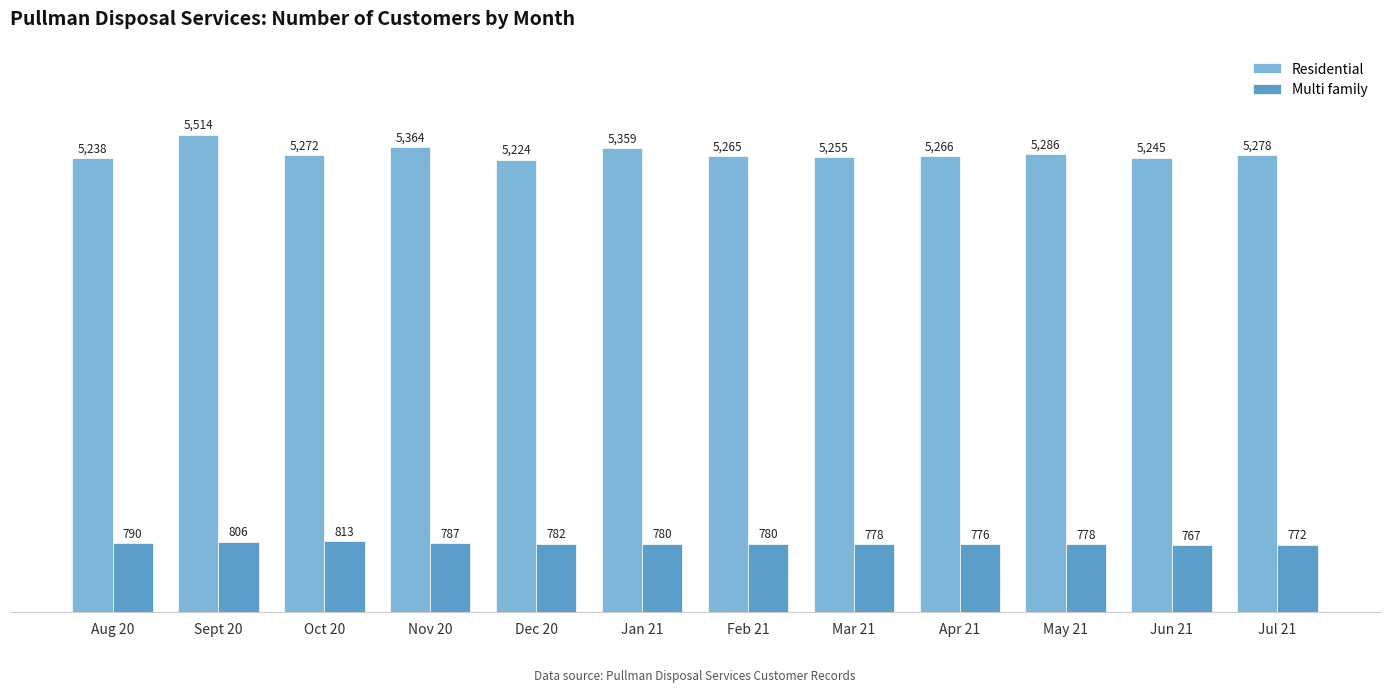

What is the spread (max minus min) of values at Jun 21?

4478